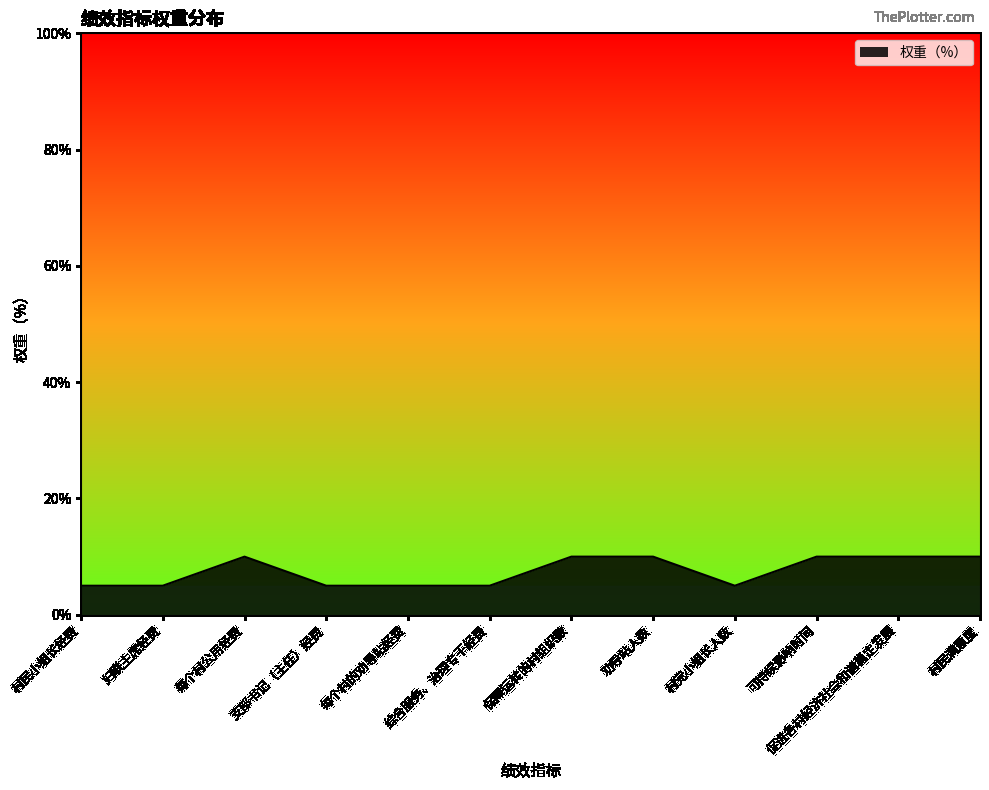

What is the minimum value shown in the chart?

5